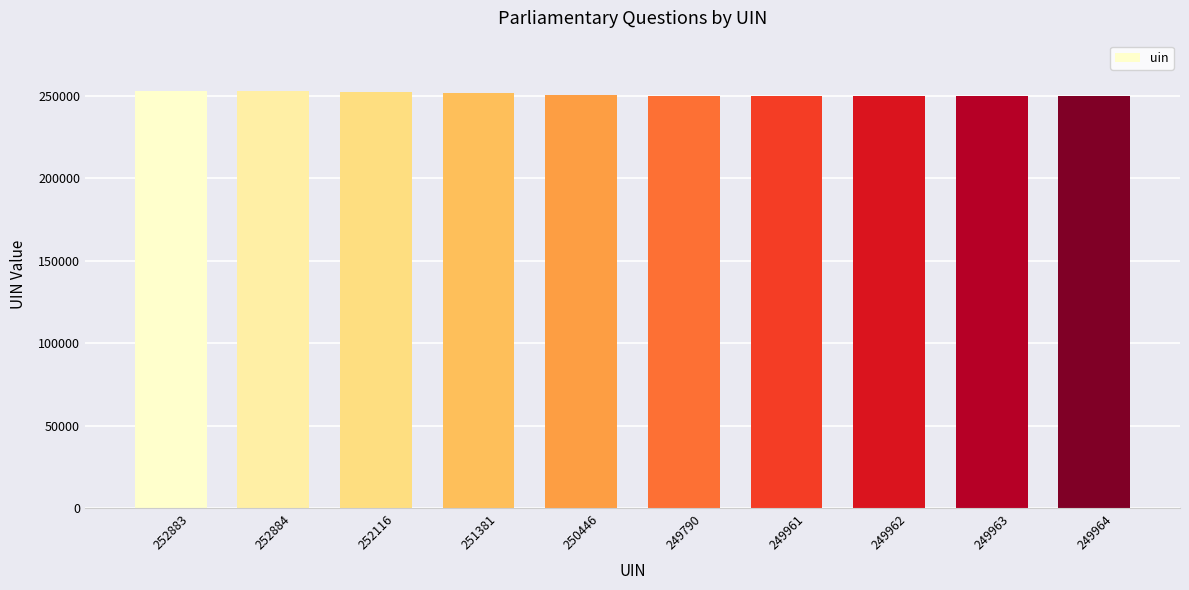

Does the chart contain any negative values?

No